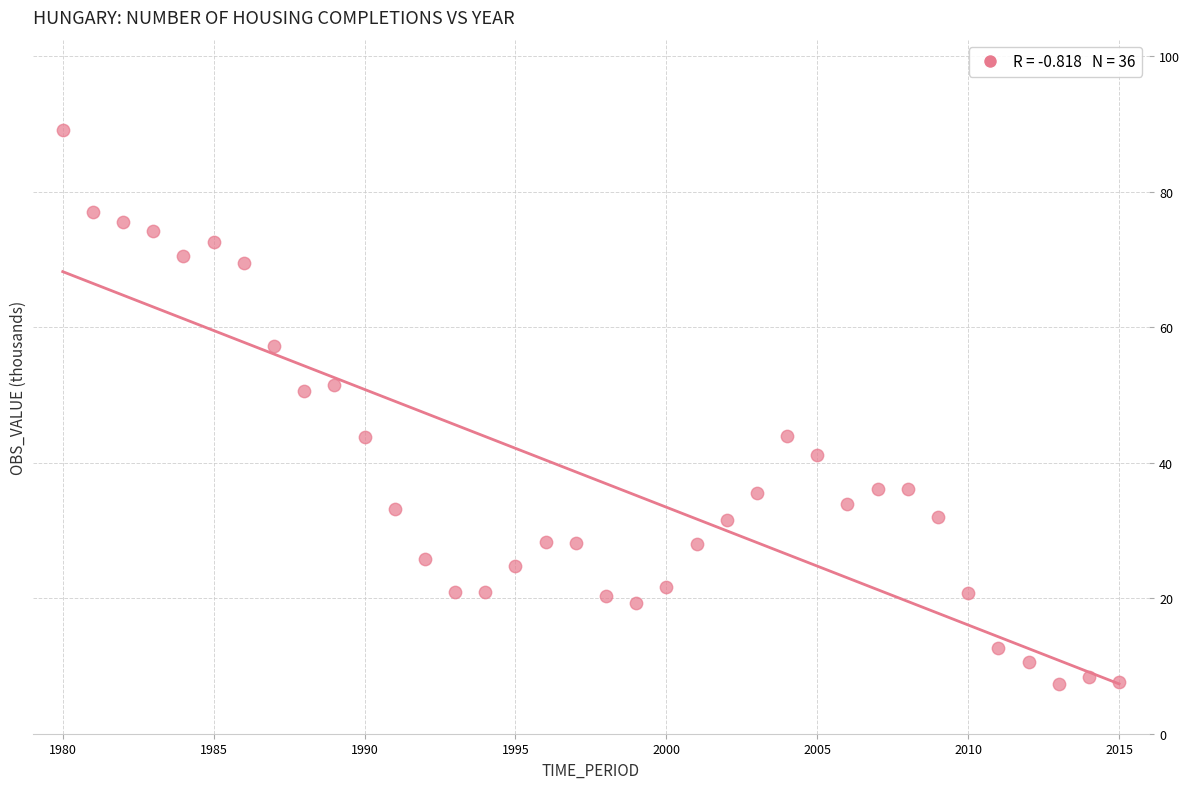

What is the range of X values (max minus min)?

35.0